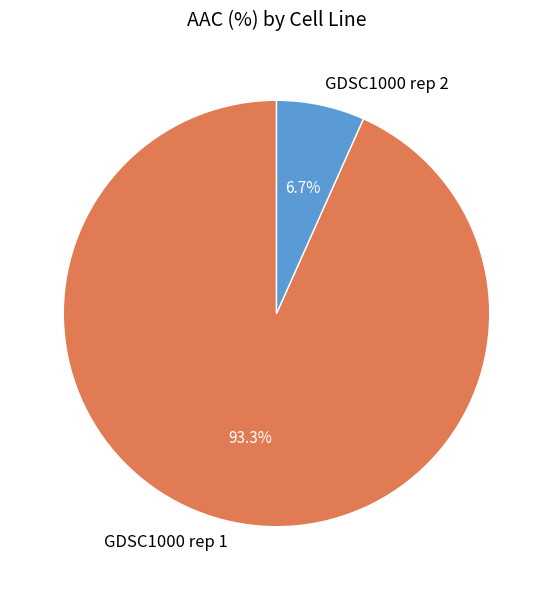

True or false: GDSC1000 rep 2 accounts for 7% of the total.

True